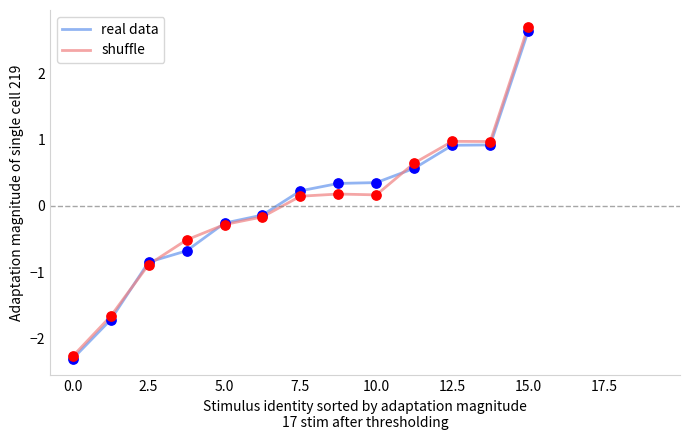

What are all the series names shown in the legend?

real data, shuffle